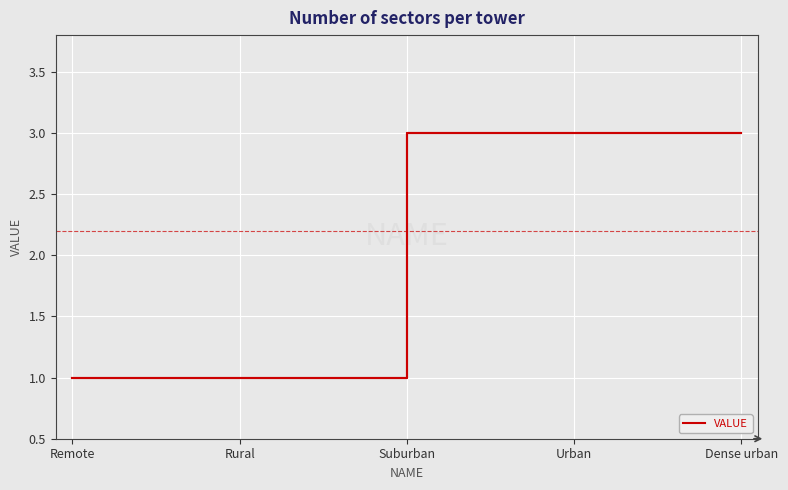

True or false: the data shows 3 at Dense urban.

True